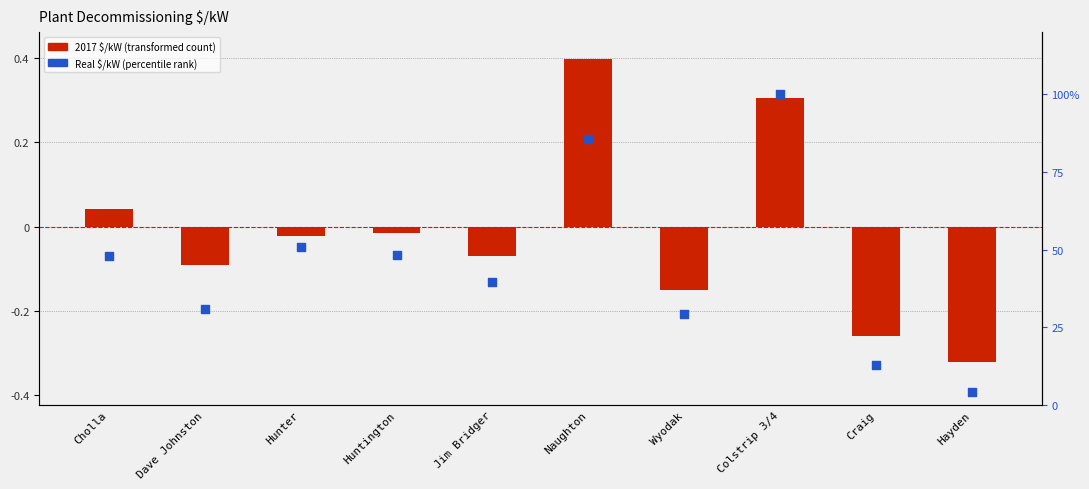

At which category is the sum across all series the highest?

Colstrip 3/4